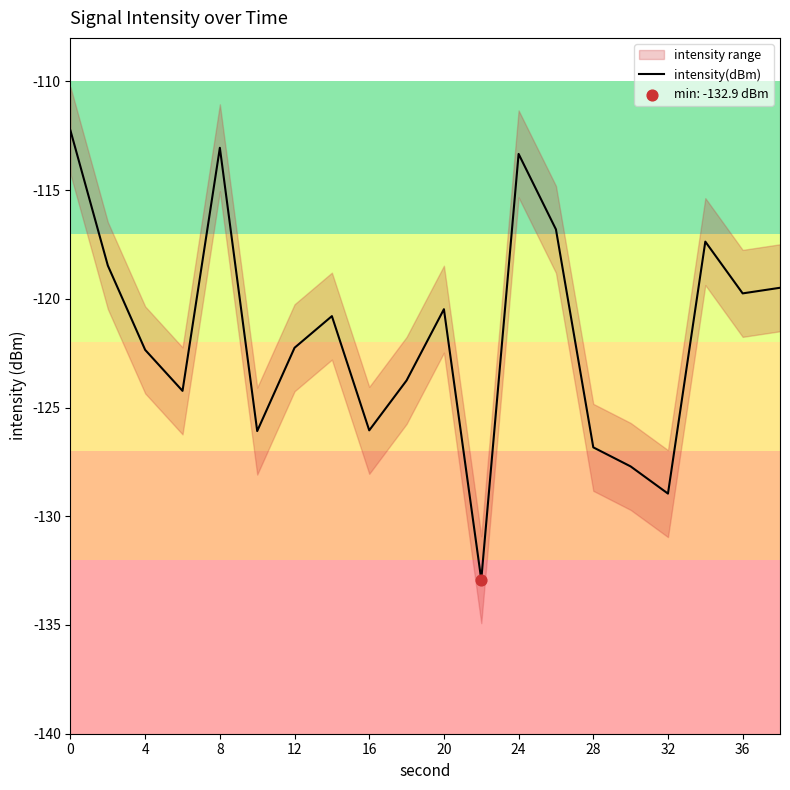

True or false: intensity(dBm) has a value of -27.1 at 36.

False